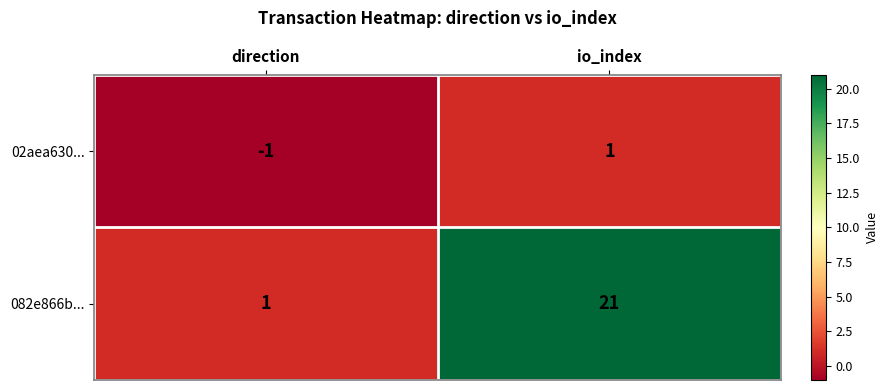

True or false: 02aea630... has a value of -2 at direction.

False